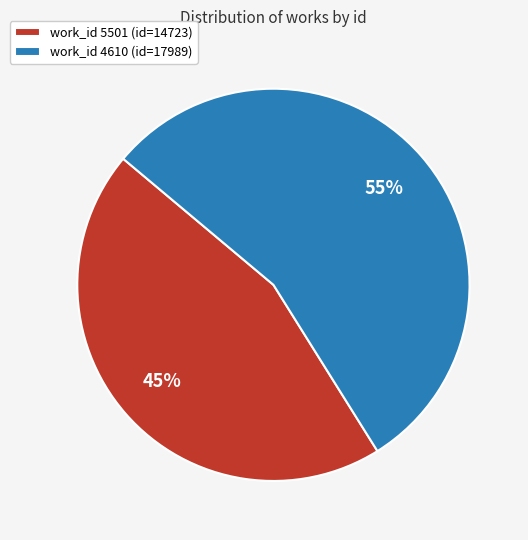

Which category has the smallest portion of the pie?

work_id 5501 (id=14723)